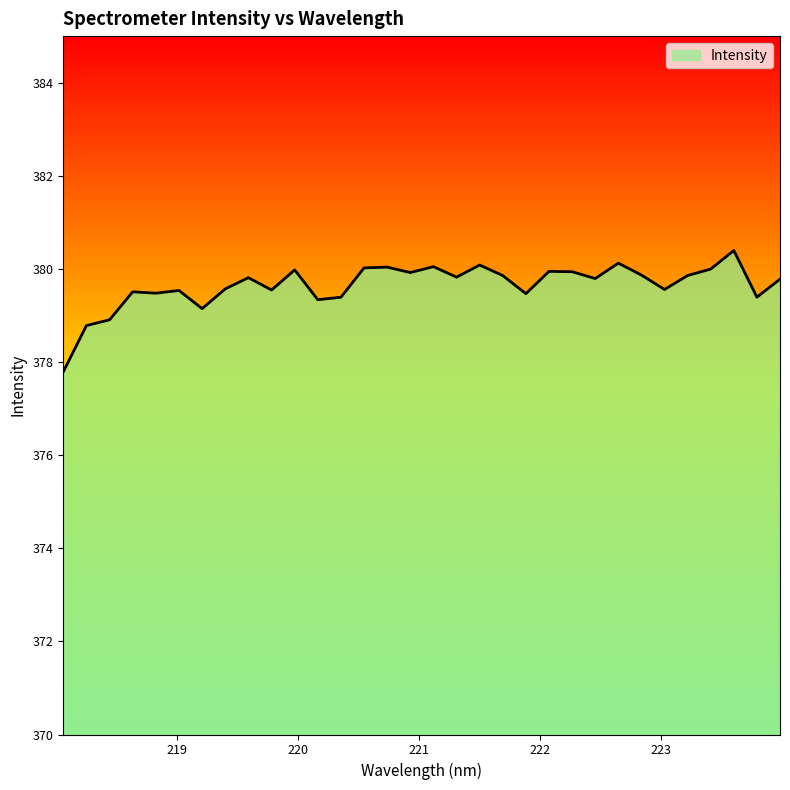

What is the maximum value shown in the chart?

380.4